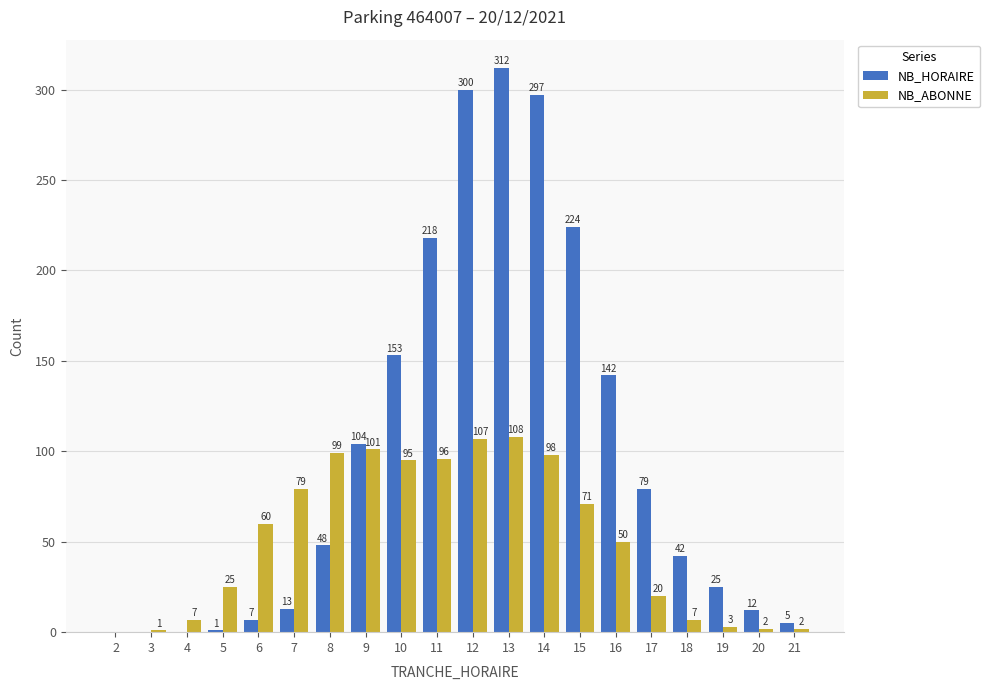

True or false: NB_ABONNE has a value of 96 at 11.

True